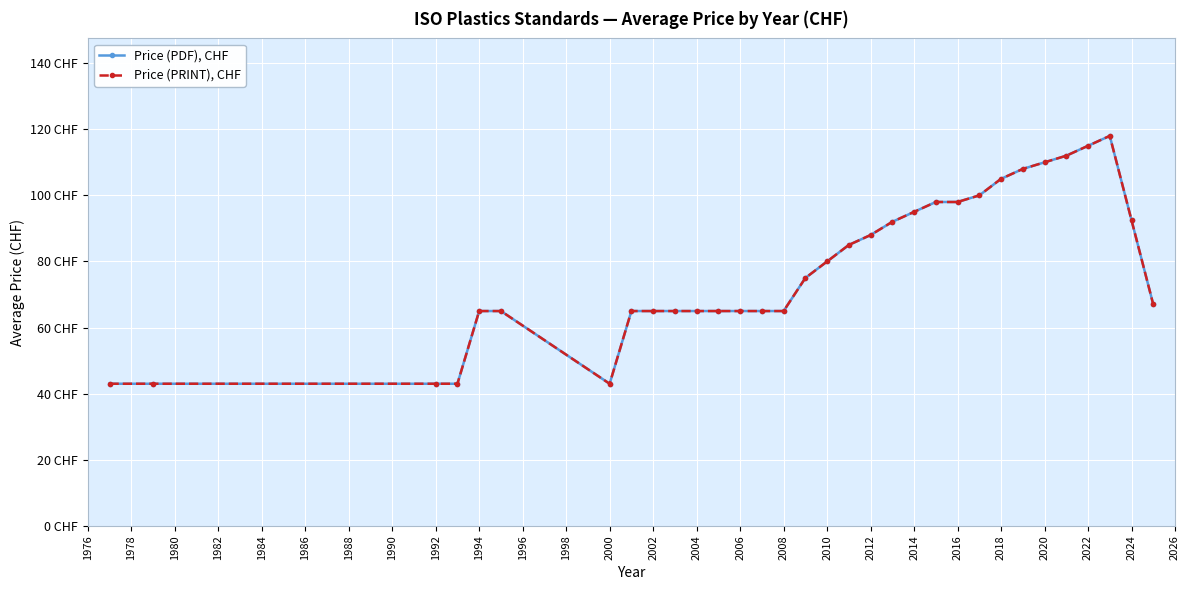

What is the highest value of the Price (PDF), CHF series?

118.0